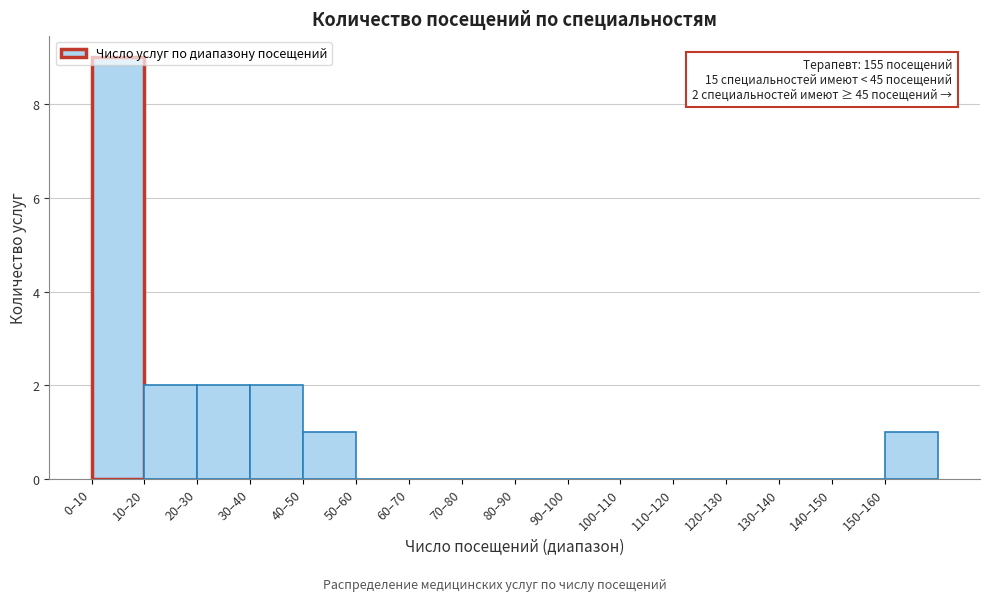

Between 40–50 and 130–140, which is larger?

40–50